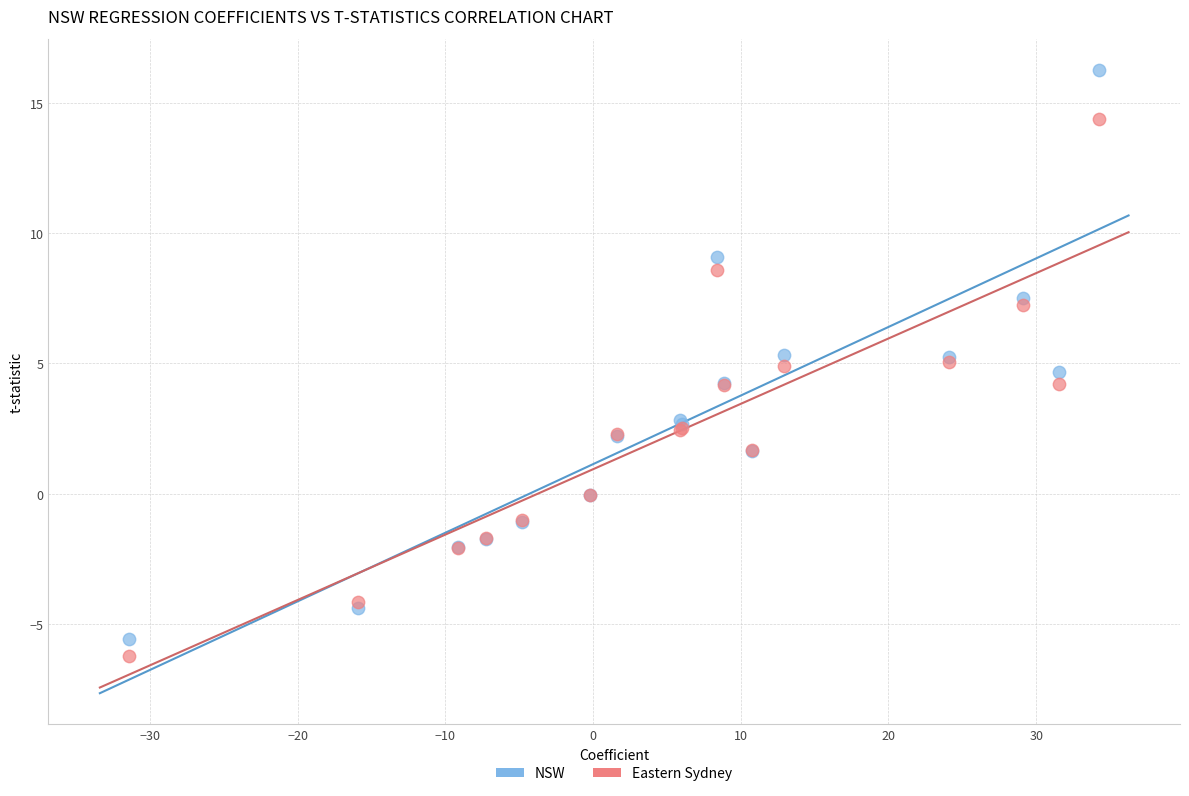

Which series has the largest Y range (max minus min)?

NSW